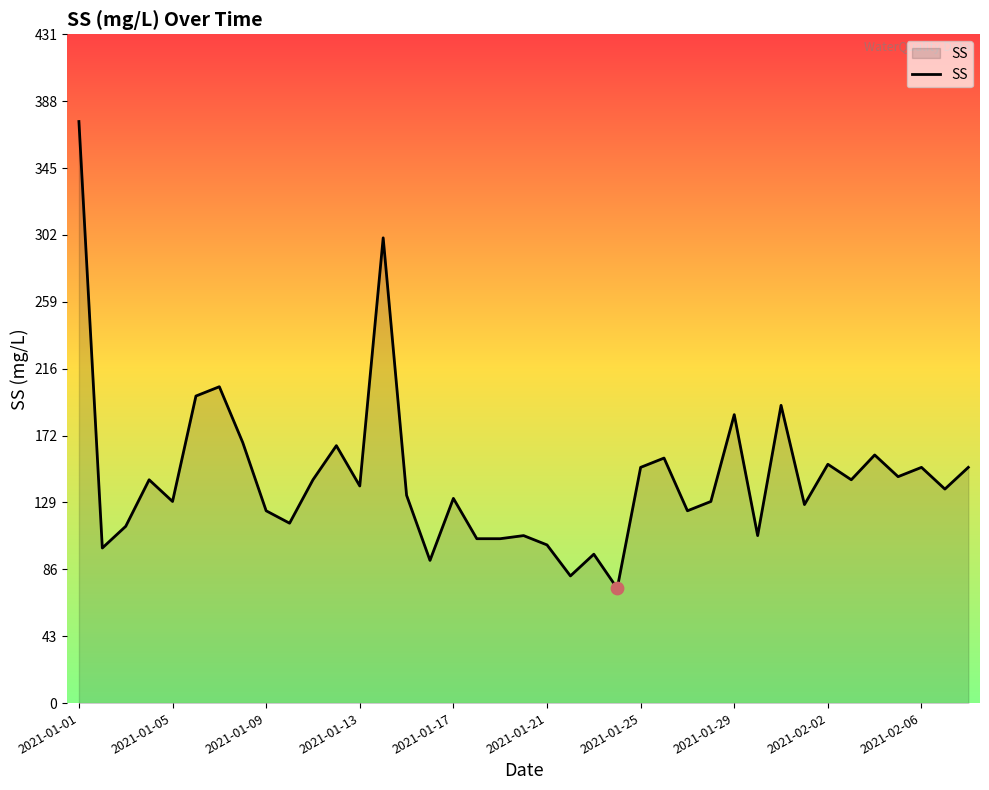

What is the greatest value displayed?

375